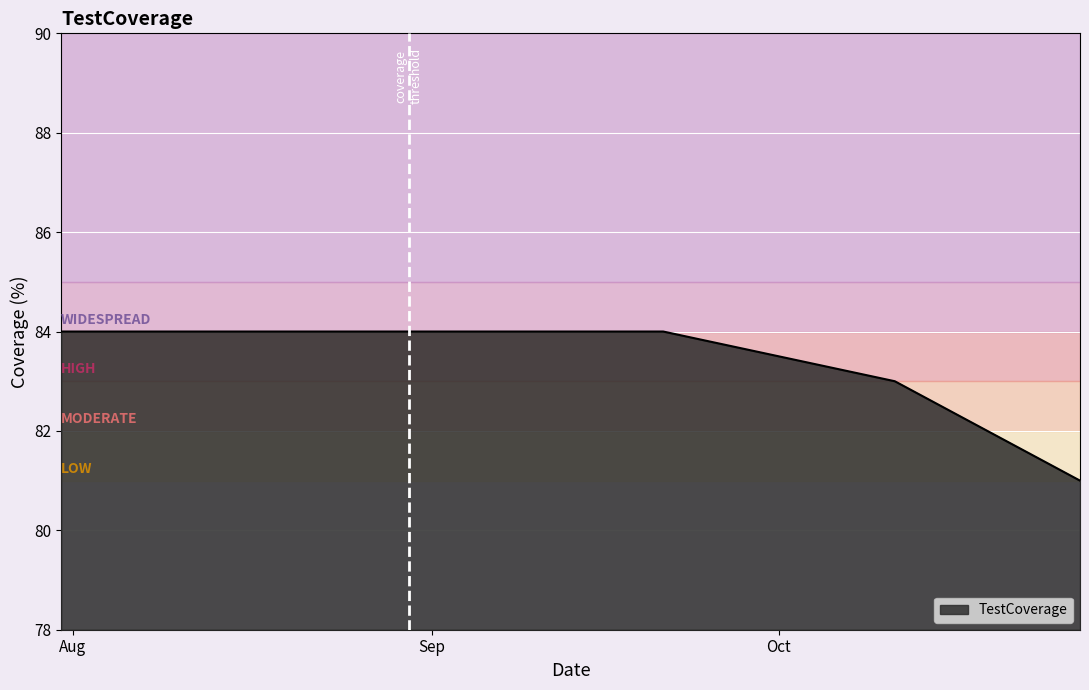

Reading left to right, list all the values displayed in this chart.

84	84	84	84	84	84	84	84	84	84	83	81